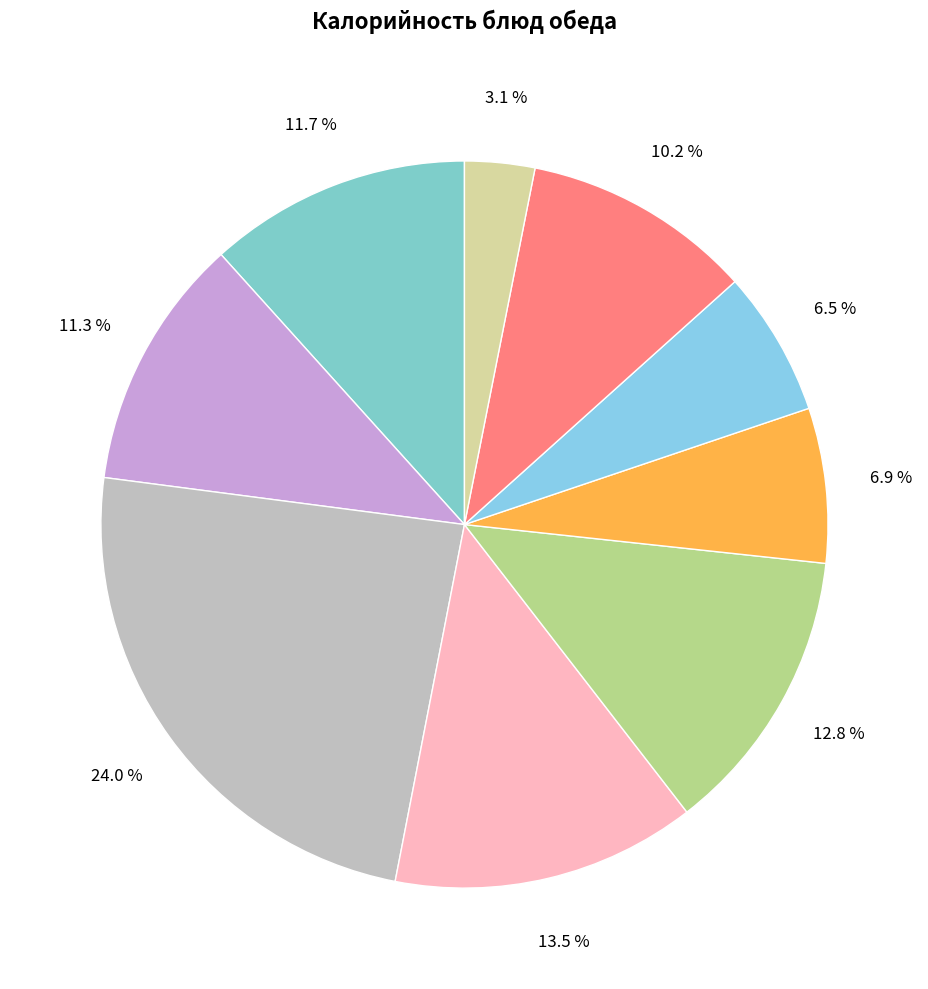

How many segments does this pie chart have?

9